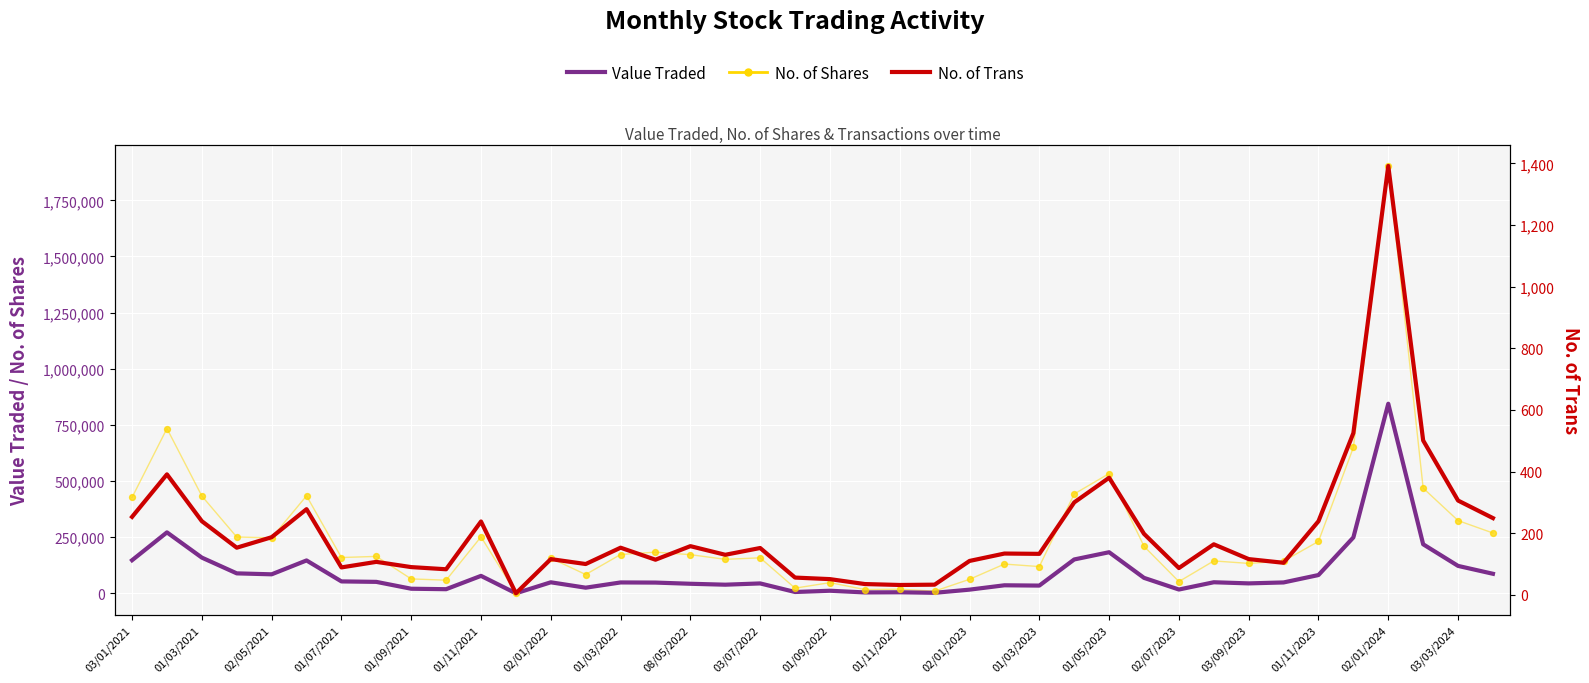

What are all the series names shown in the legend?

Value Traded, No. of Shares, No. of Trans